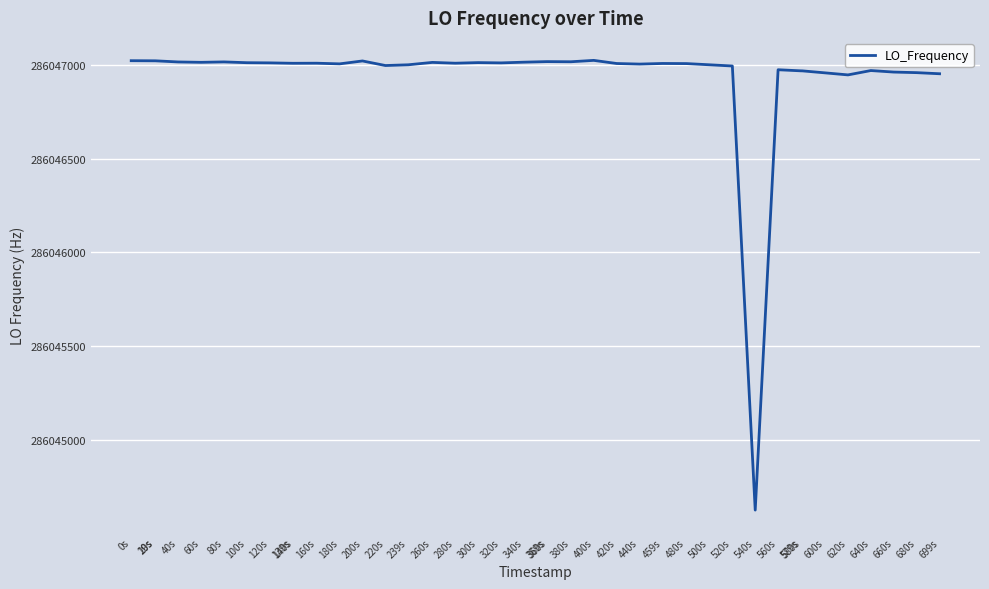

What is the average value?

286046939.9